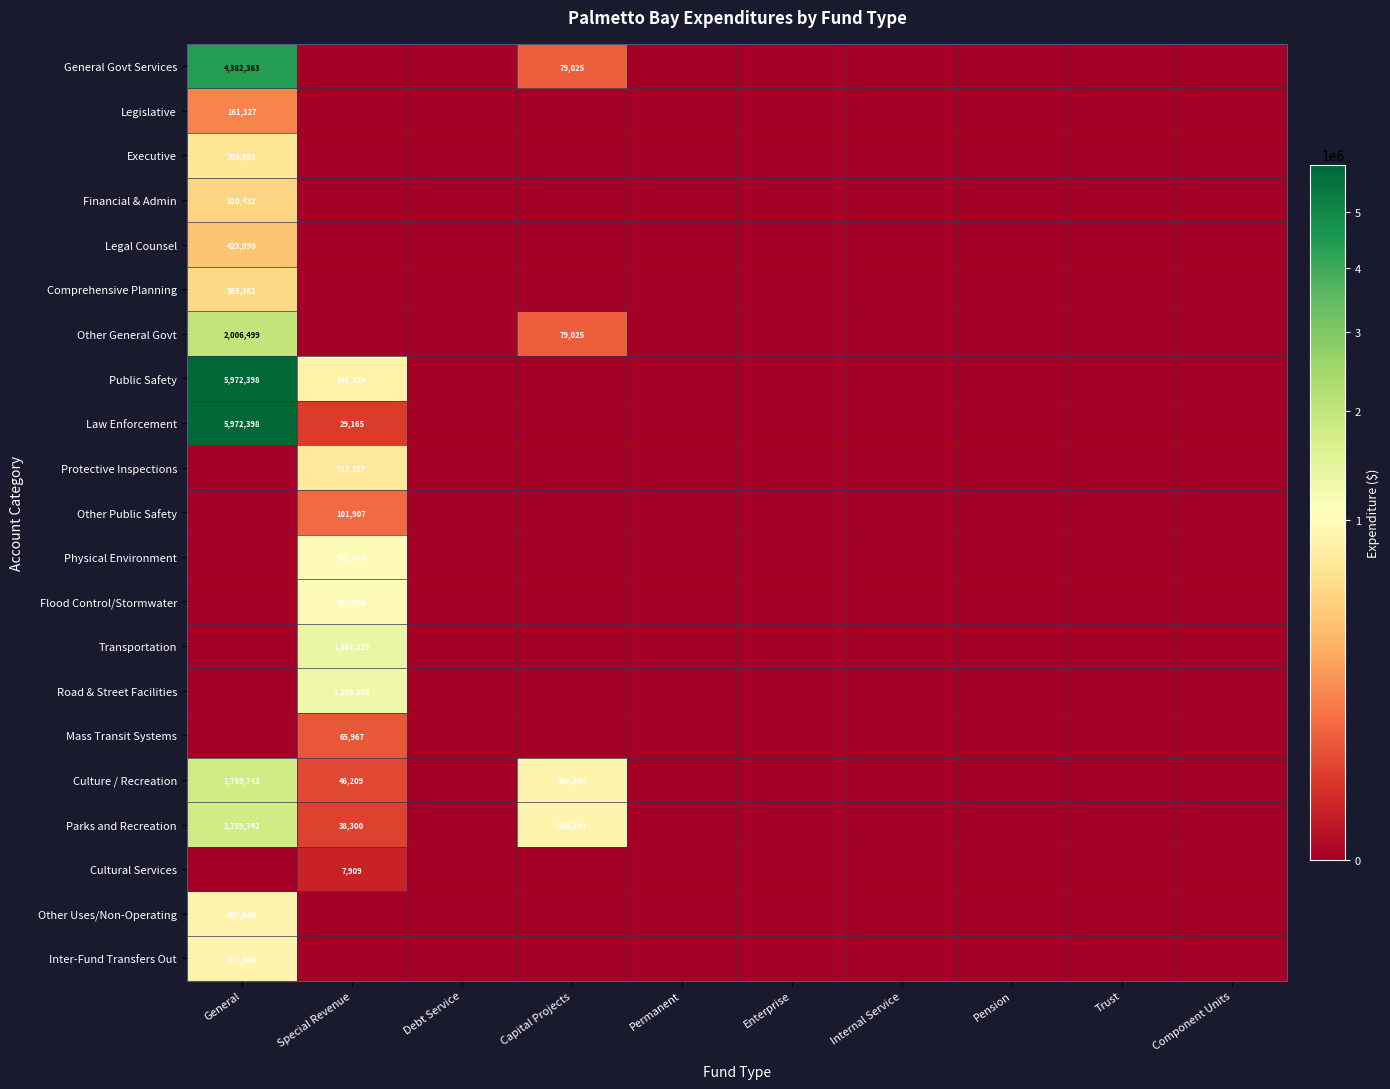

Is it true that Culture / Recreation equals 46209 at Special Revenue?

True